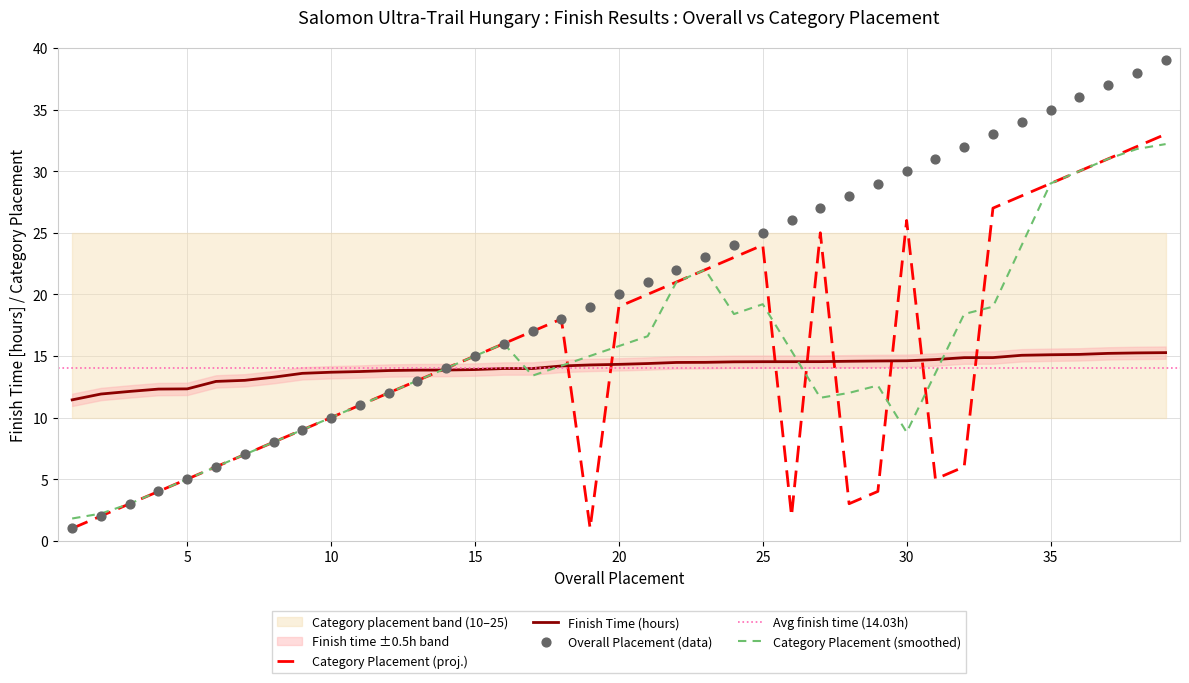

Which series has the largest total across all categories?

Overall Placement